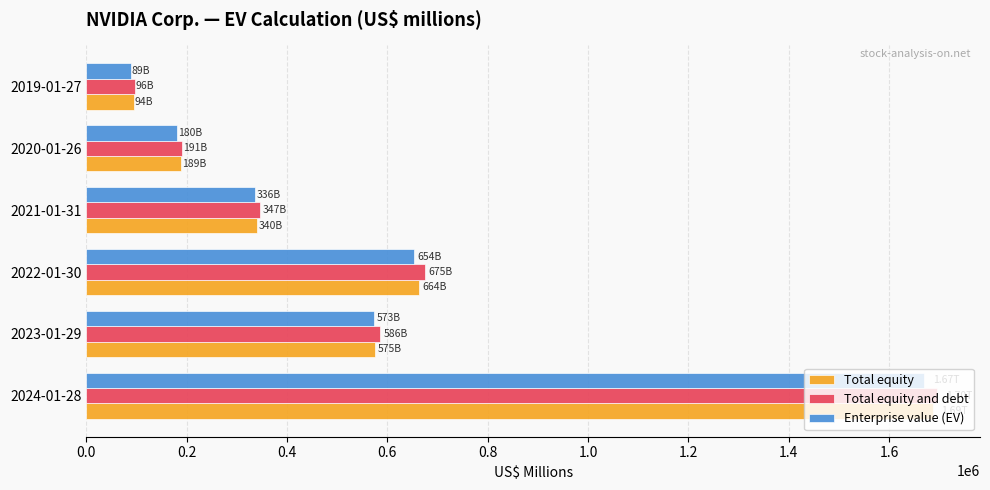

What is the difference between the maximum and minimum values in the Total equity and debt series?

1600130